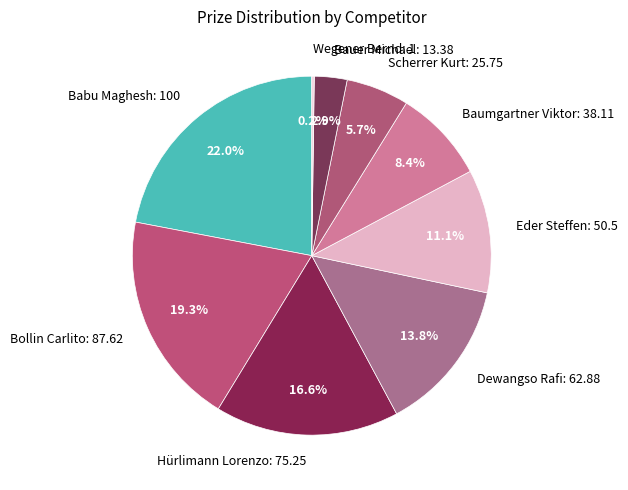

Approximately how many times larger is the value at Bauer Michael compared to Hürlimann Lorenzo?

0.2